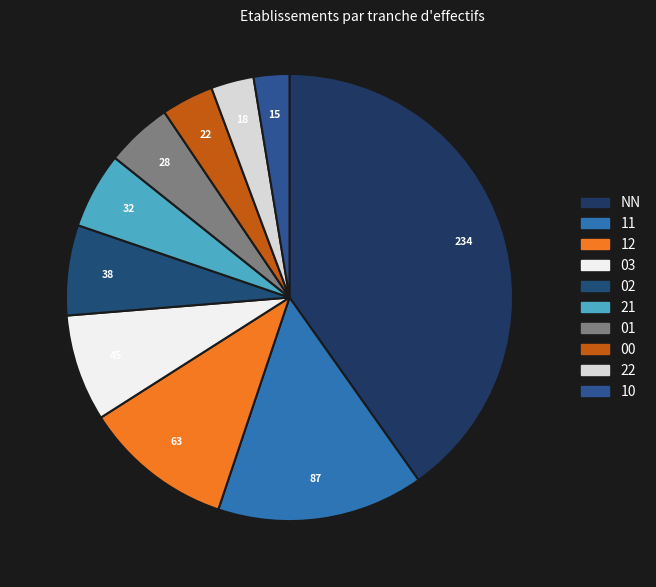

Is there any slice that represents more than half of the pie?

No